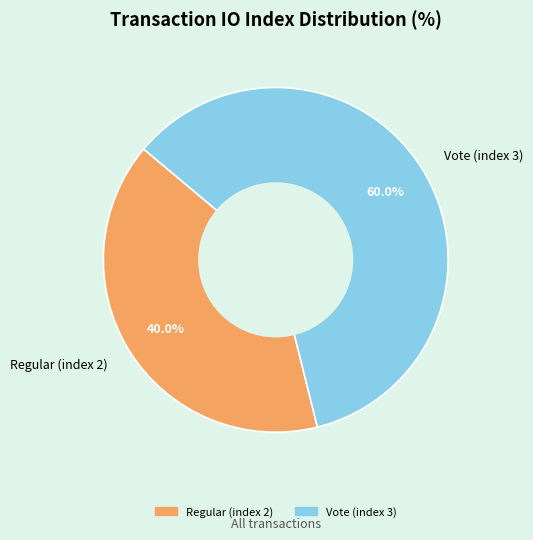

What portion of the pie excludes Regular (index 2)?

60.0%